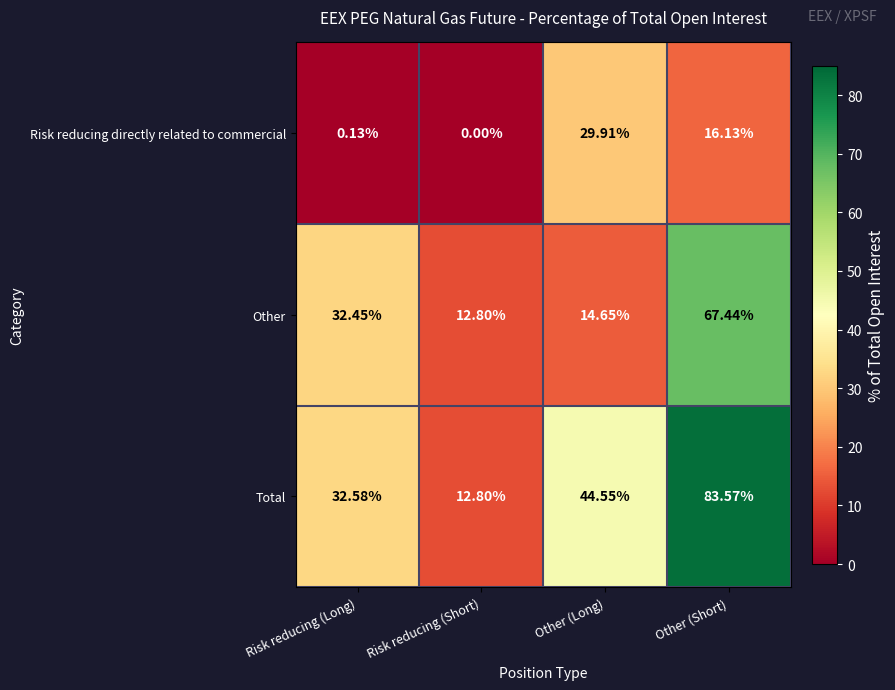

Rank the series by their maximum value, from lowest to highest.

Risk reducing directly related to commercial, Other, Total